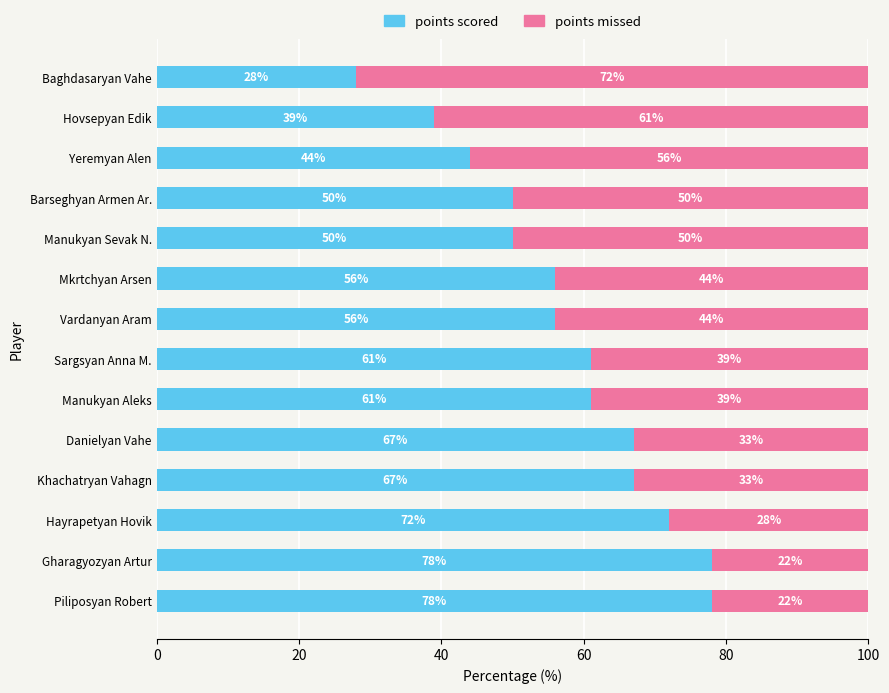

True or false: points scored has a value of 50 at Manukyan Sevak N..

True